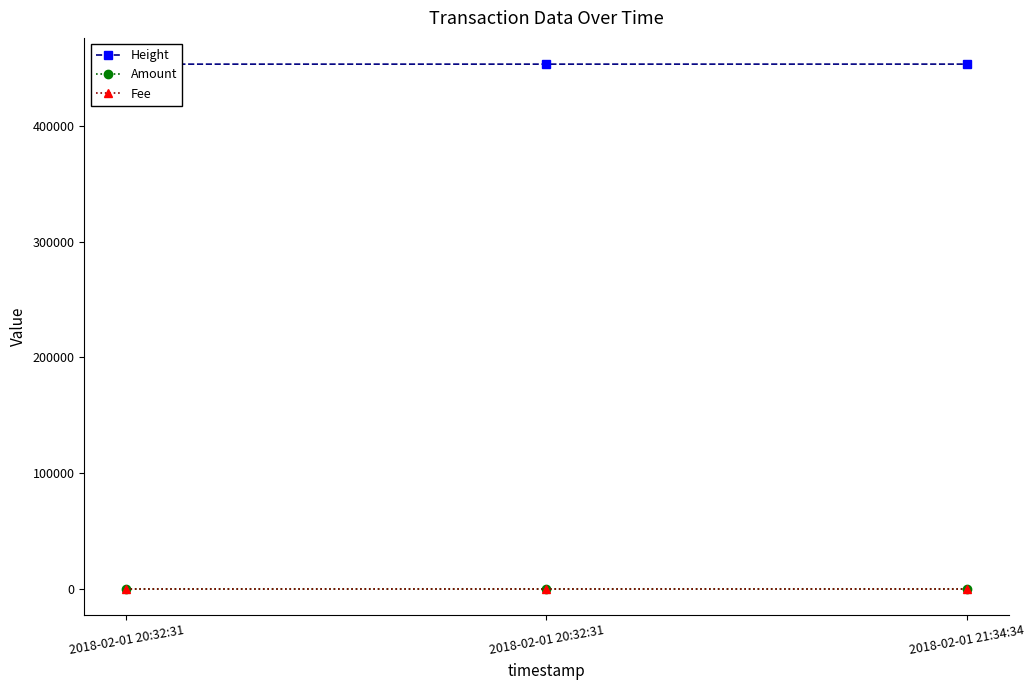

Which series has the largest total across all categories?

Height